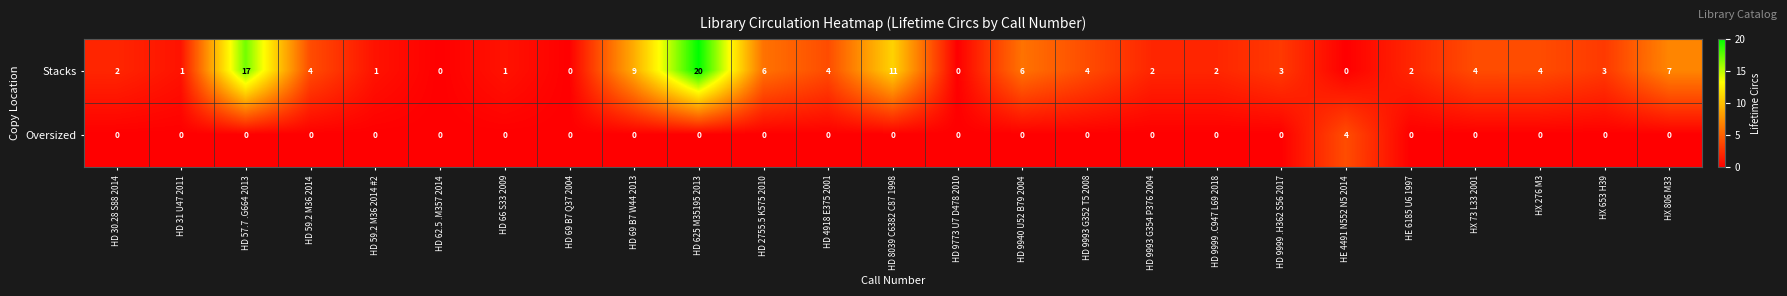

The Stacks series shows 5 at HX 653 H39. True or false?

False